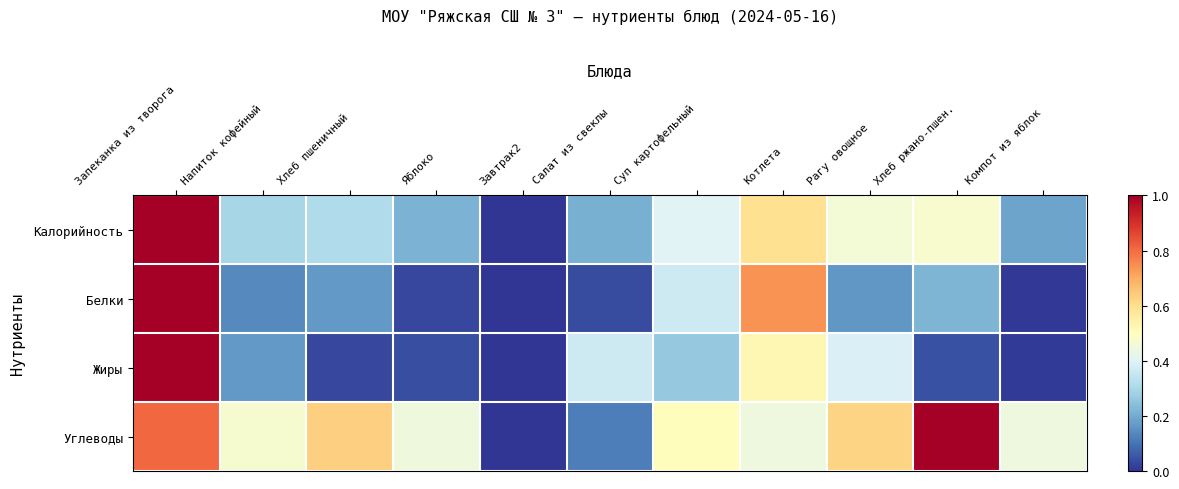

Rank the series at Салат из свеклы from lowest to highest value.

Белки, Углеводы, Калорийность, Жиры